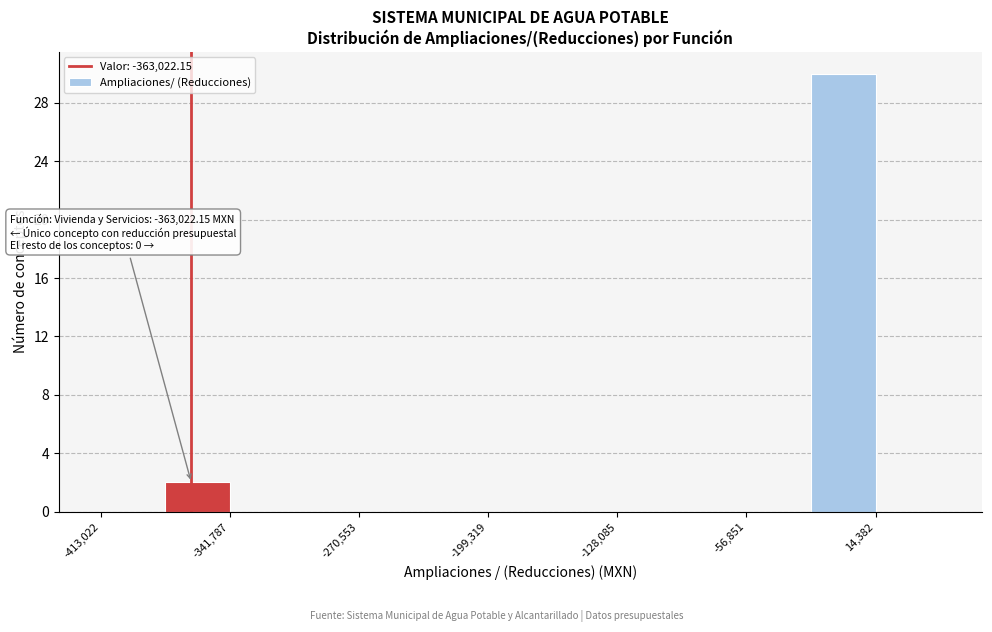

Read against the x-axis, roughly where is the centre of the tallest bar?

0